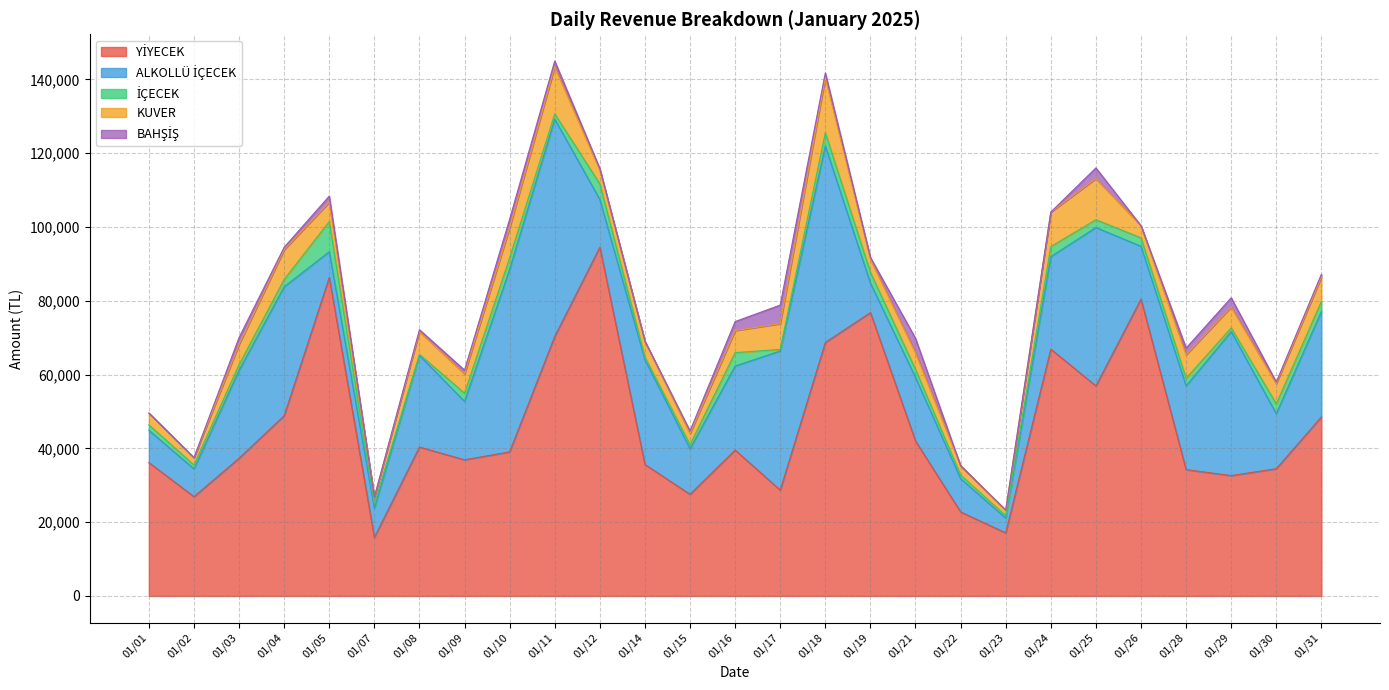

Which series ends up on top after the final intersection of ALKOLLÜ İÇECEK and İÇECEK?

ALKOLLÜ İÇECEK